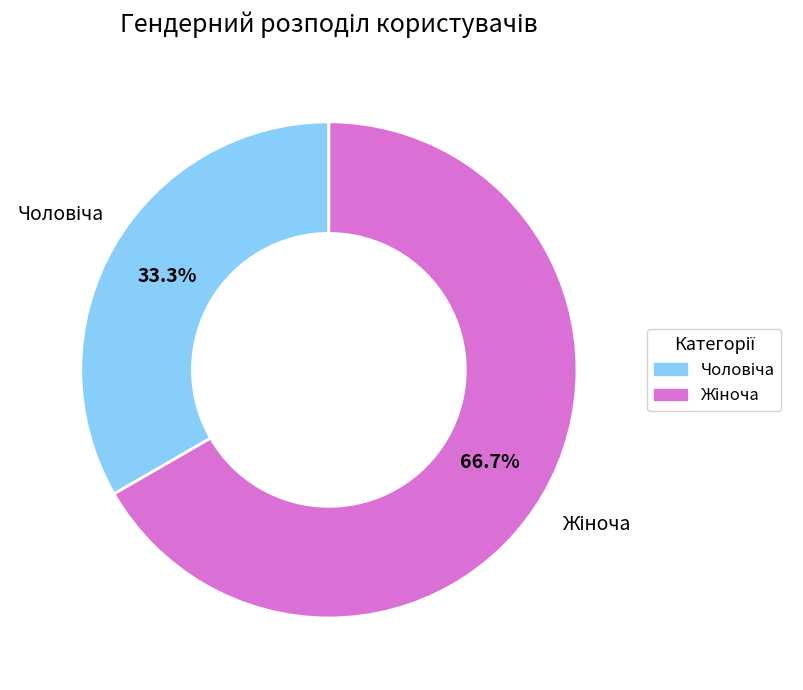

Is there a majority slice in this chart?

Yes